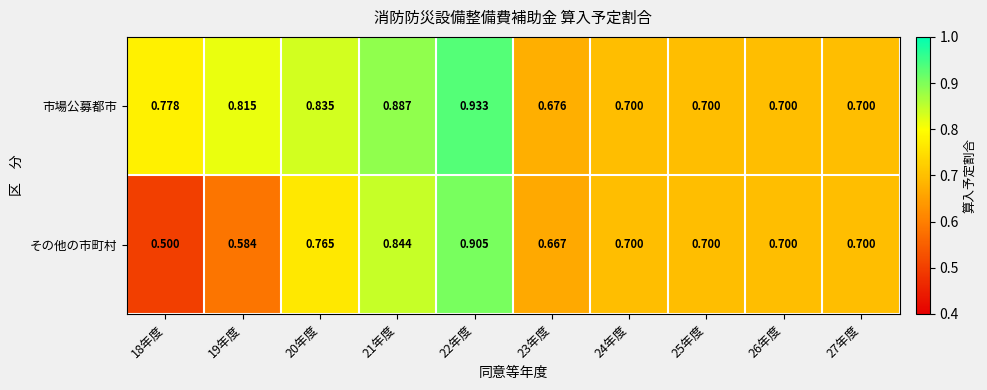

Rank the series by their average value, from highest to lowest.

市場公募都市, その他の市町村